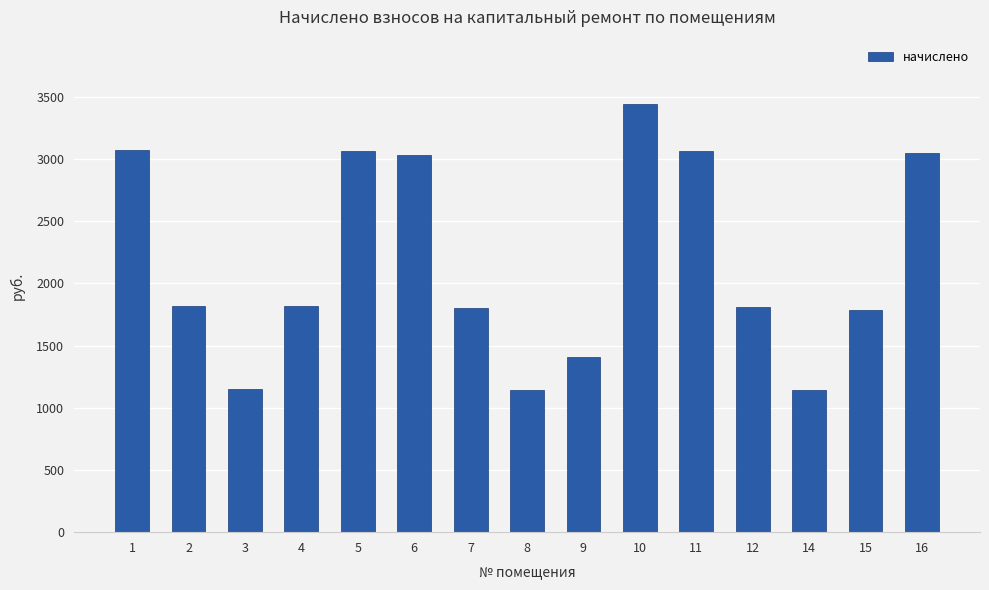

Count the number of data series in this chart.

1